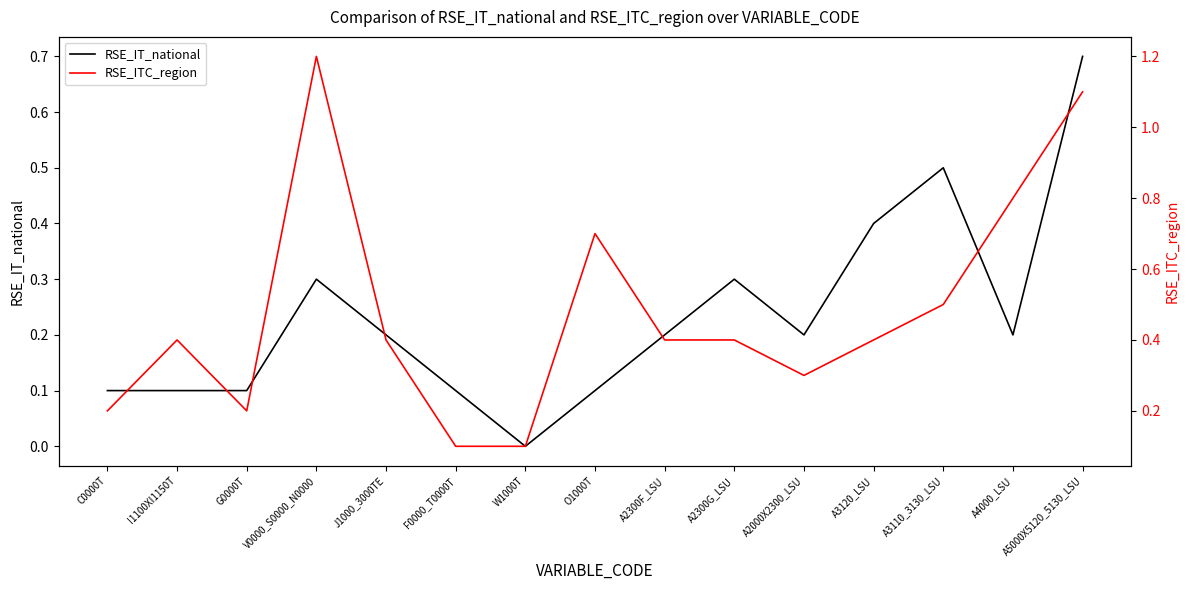

List the series in order of their overall mean, highest first.

RSE_ITC_region, RSE_IT_national